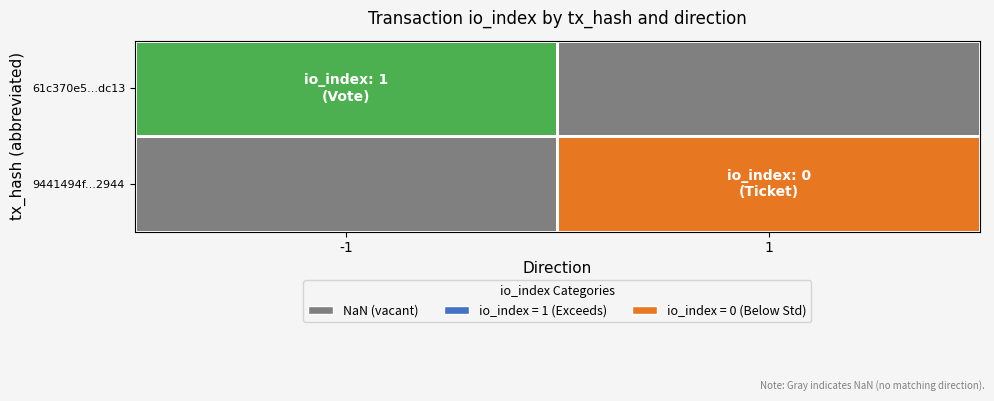

At how many categories does at least one series exceed 0?

1